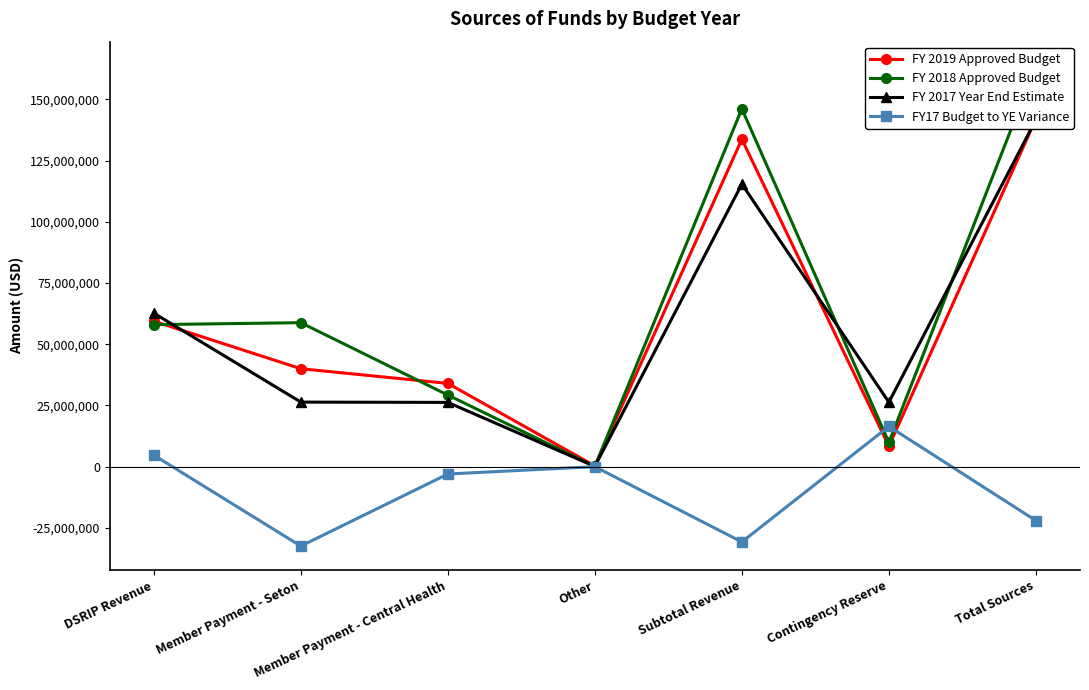

Which category has the highest value across all series?

Total Sources